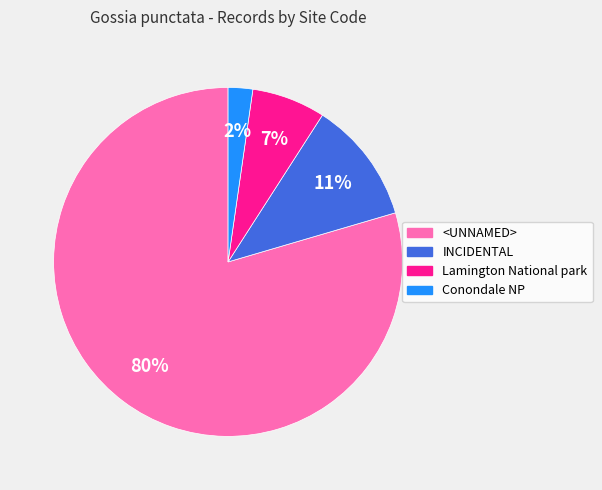

Between Lamington National park and INCIDENTAL, which is larger?

INCIDENTAL